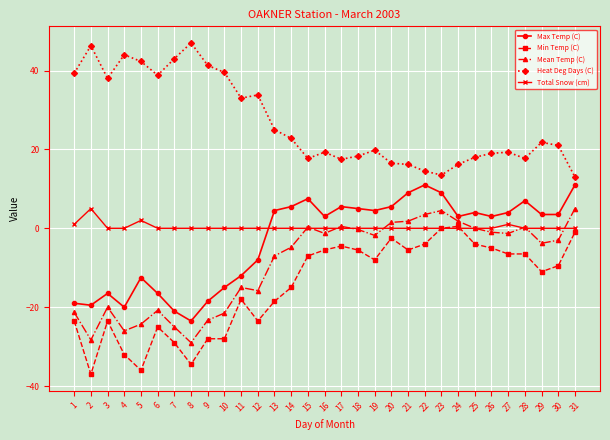

Between 5 and 8, which series saw the biggest shift?

Max Temp (C)